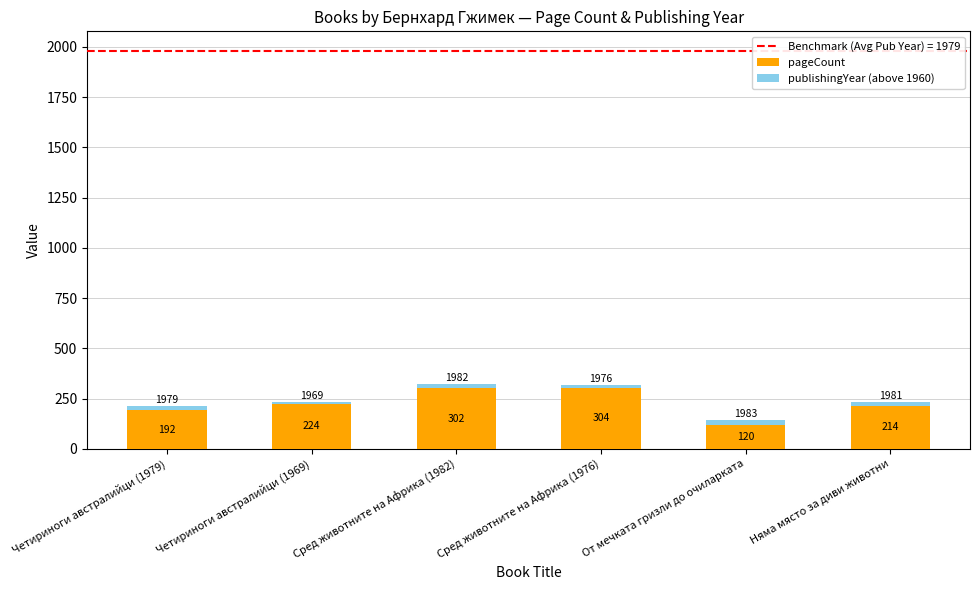

True or false: pageCount has a value of 446 at Сред животните на Африка (1982).

False